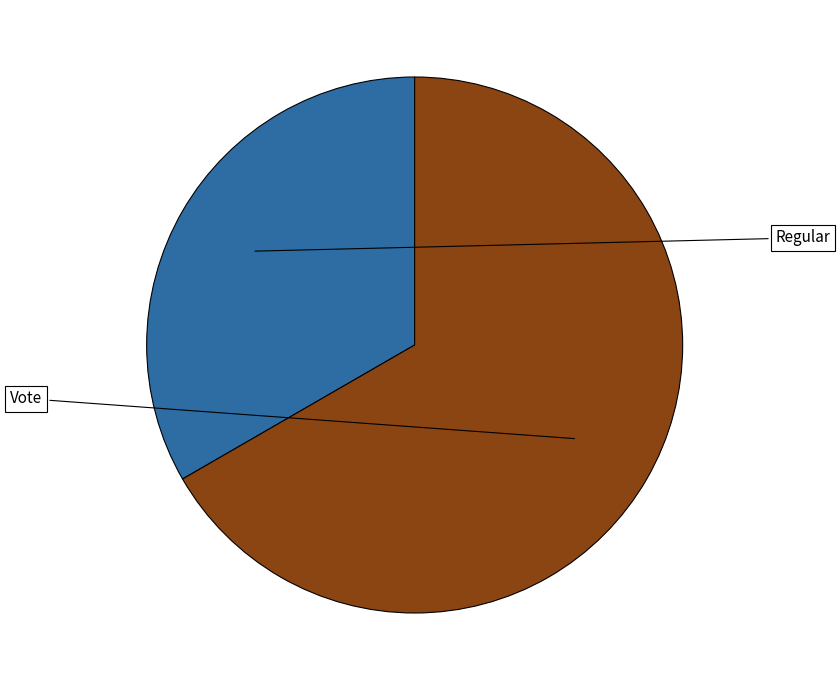

Is there a majority slice in this chart?

Yes